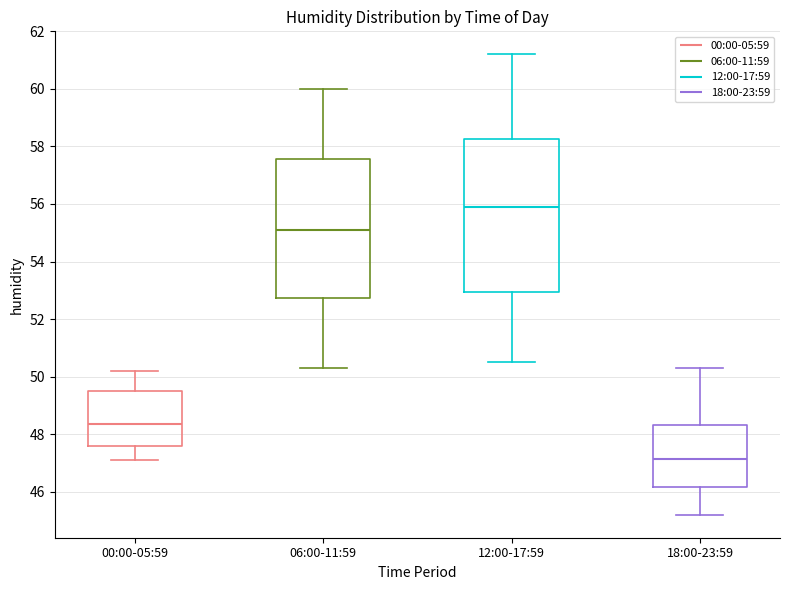

Comparing the boxes themselves (not the whiskers), which one is the tallest?

12:00-17:59